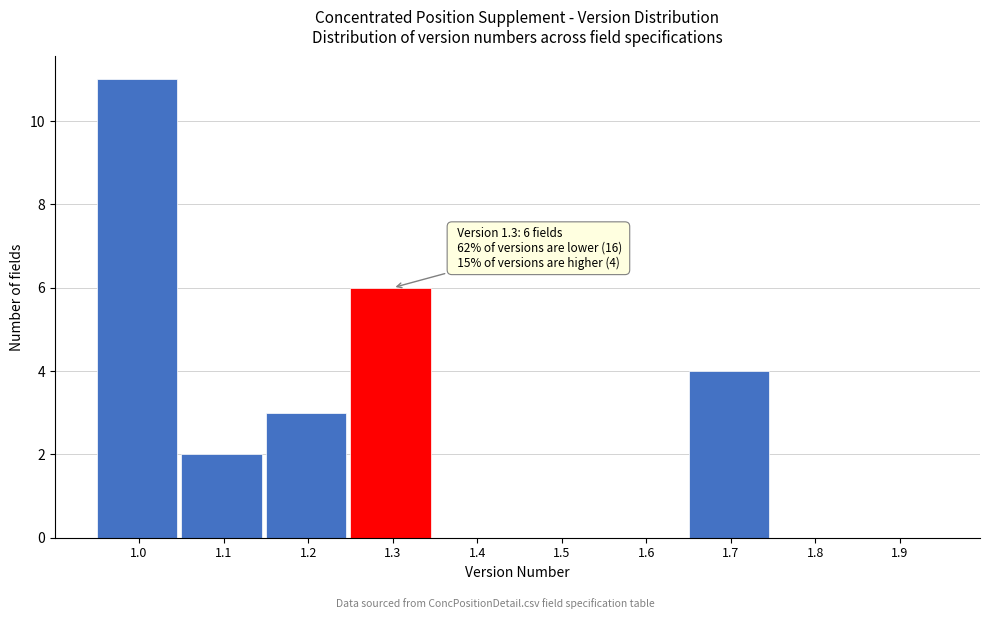

Reading right to left, list all the values displayed in this chart.

1.9=0	1.8=0	1.7=4	1.6=0	1.5=0	1.4=0	1.3=6	1.2=3	1.1=2	1.0=11